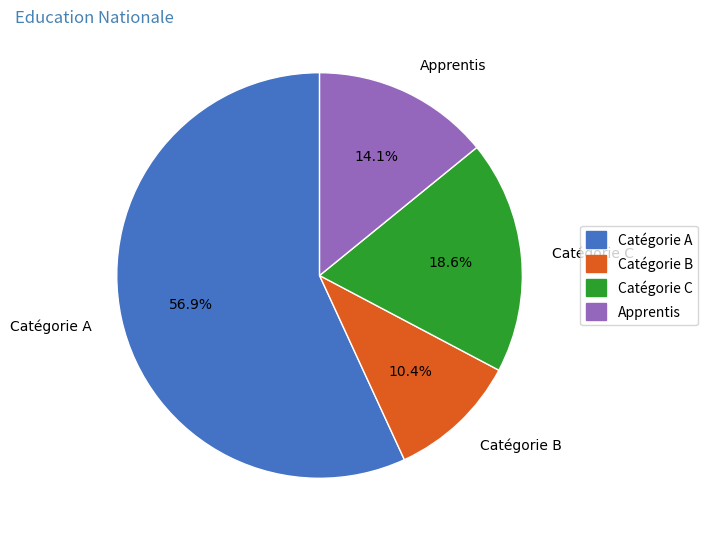

Rank the categories by value from lowest to highest.

Catégorie B, Apprentis, Catégorie C, Catégorie A